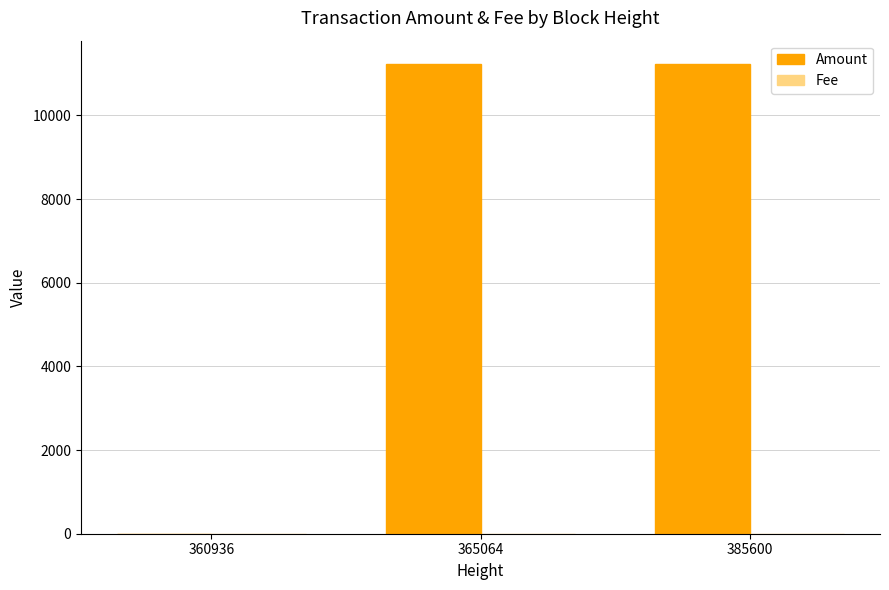

What is the maximum value shown in the chart?

11224.3